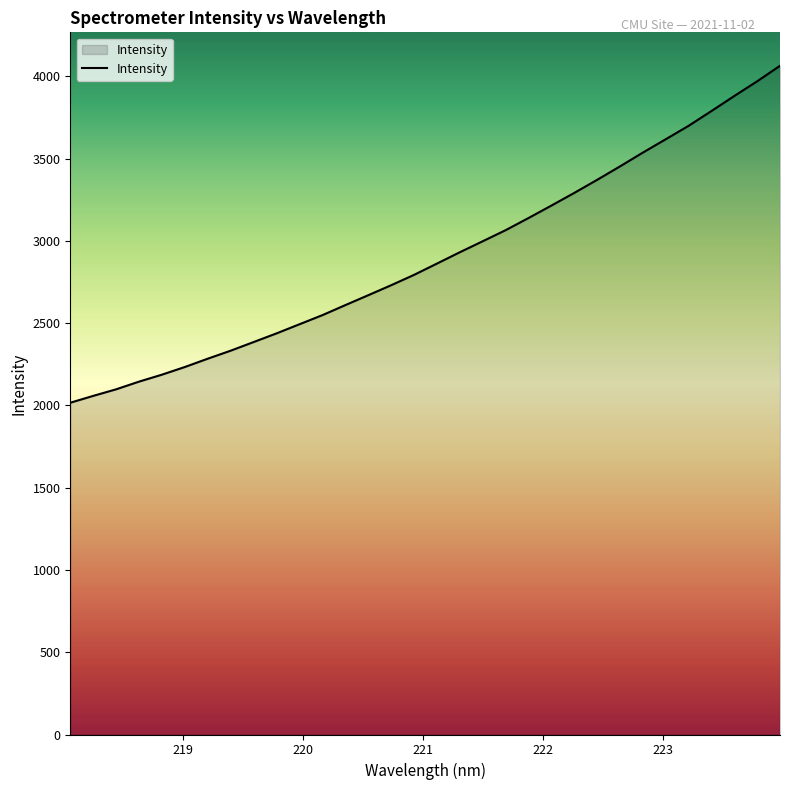

What is the minimum value shown in the chart?

2016.1